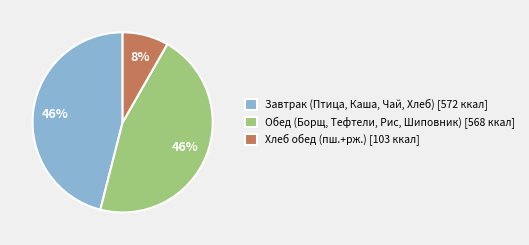

Is there a majority slice in this chart?

No